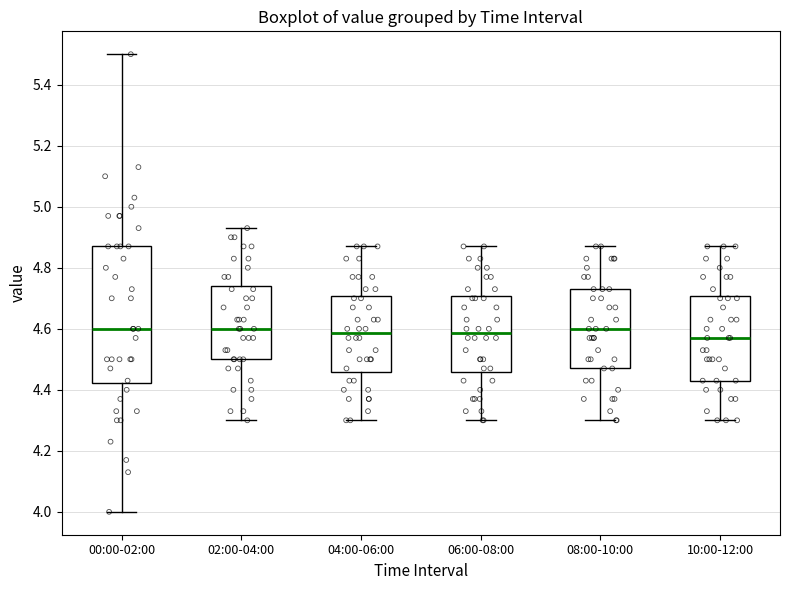

Reading left to right, transcribe this box plot: for each box, give where its median line is, the range the box spans, and where its two whiskers end, as read against the y-axis. The values are not printed on the chart, so give them approximately, as read against the axis.

00:00-02:00: median 4.60, box 4.42 to 4.88, whiskers 4.00 to 5.50
02:00-04:00: median 4.60, box 4.50 to 4.74, whiskers 4.30 to 4.94
04:00-06:00: median 4.58, box 4.46 to 4.70, whiskers 4.30 to 4.88
06:00-08:00: median 4.58, box 4.46 to 4.70, whiskers 4.30 to 4.88
08:00-10:00: median 4.60, box 4.48 to 4.74, whiskers 4.30 to 4.88
10:00-12:00: median 4.58, box 4.44 to 4.70, whiskers 4.30 to 4.88